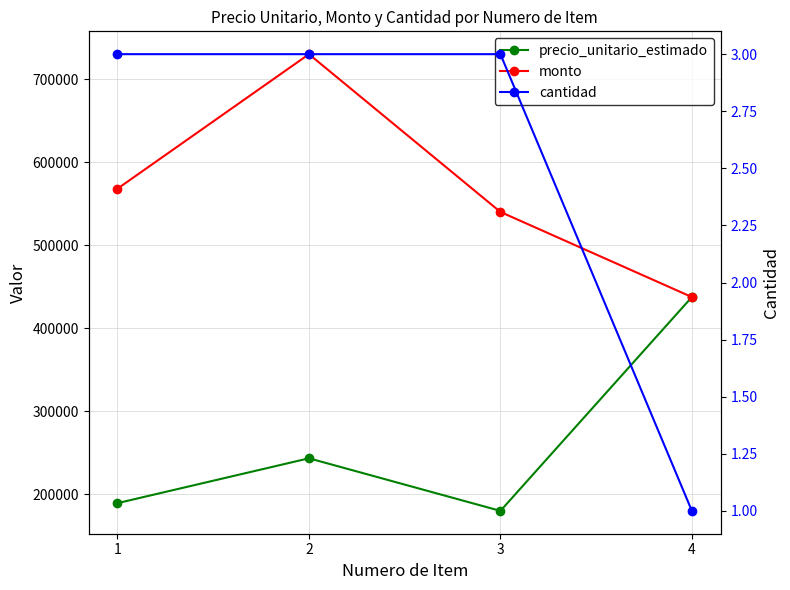

What is the difference between the precio_unitario_estimado values at 2 and 1?

54000